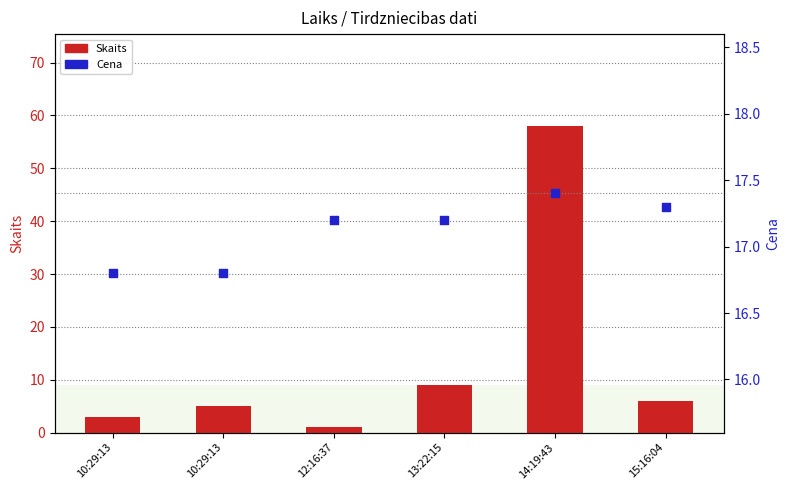

What is the total value across all series at 10:29:13?

19.8